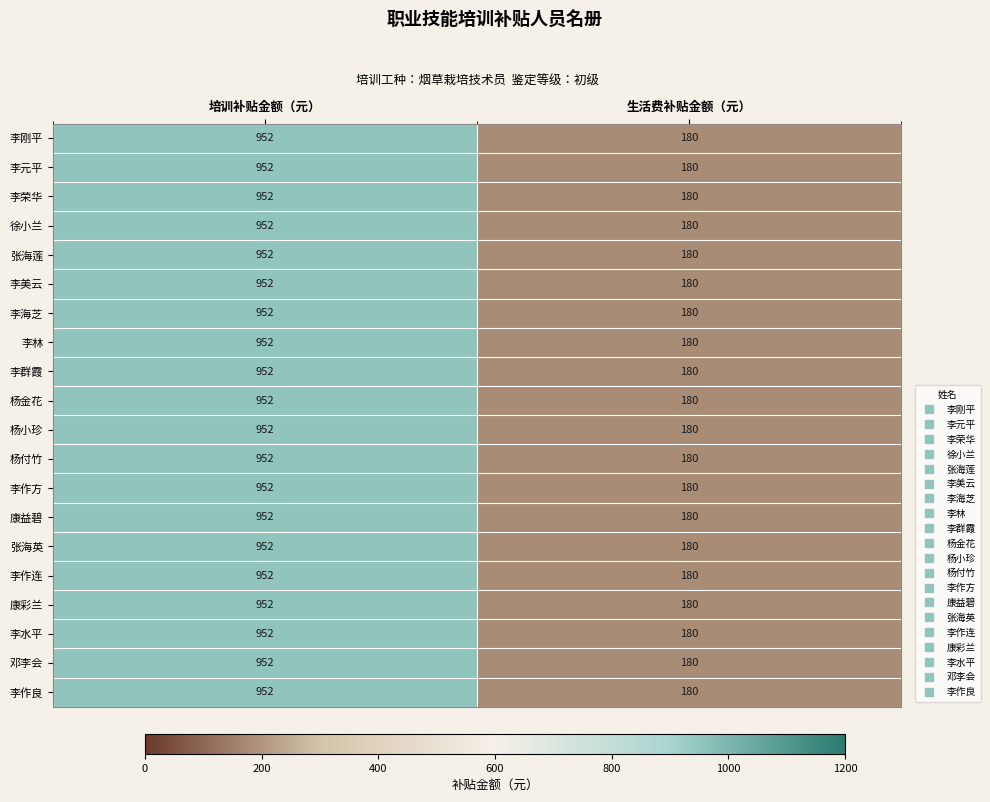

List the labels in order of 徐小兰 value, smallest first.

生活费补贴金额（元）, 培训补贴金额（元）